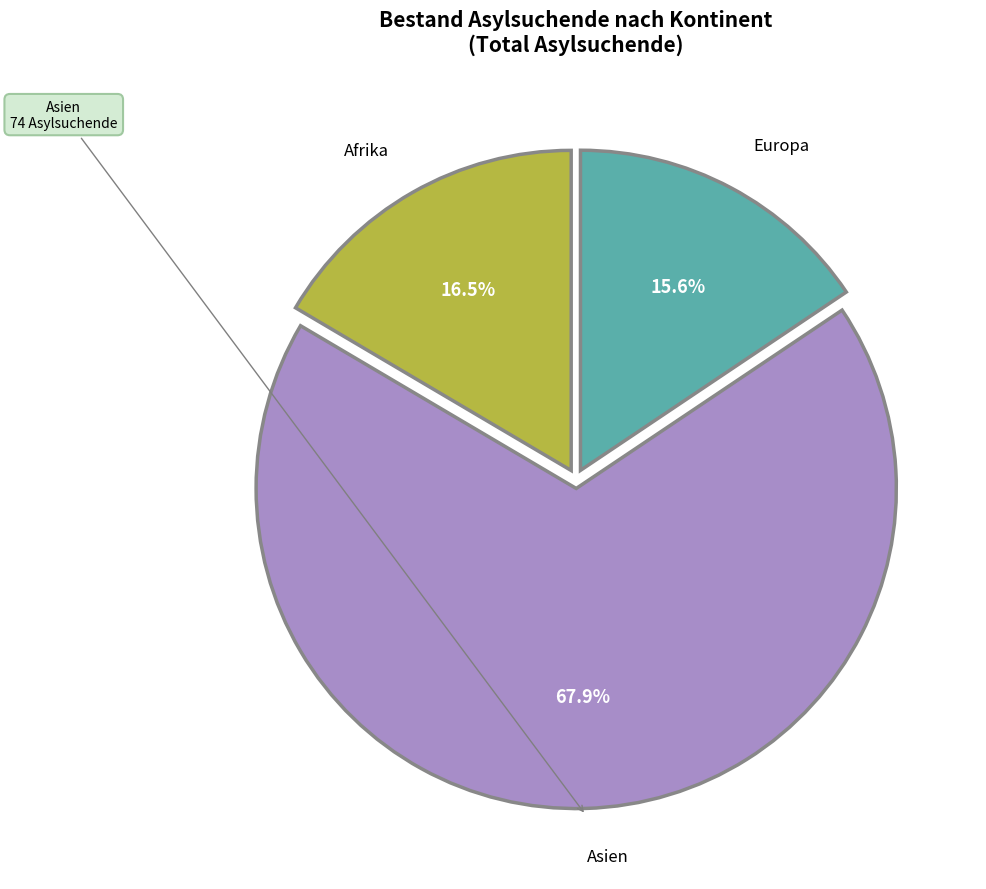

Is there a majority slice in this chart?

Yes